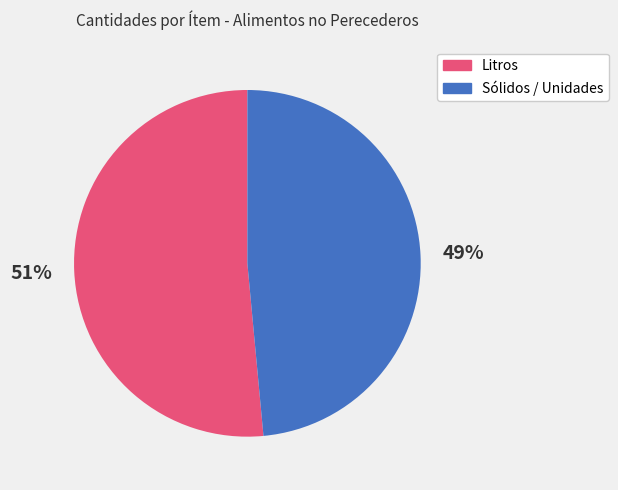

To the nearest percent, what is the average slice percentage?

50%